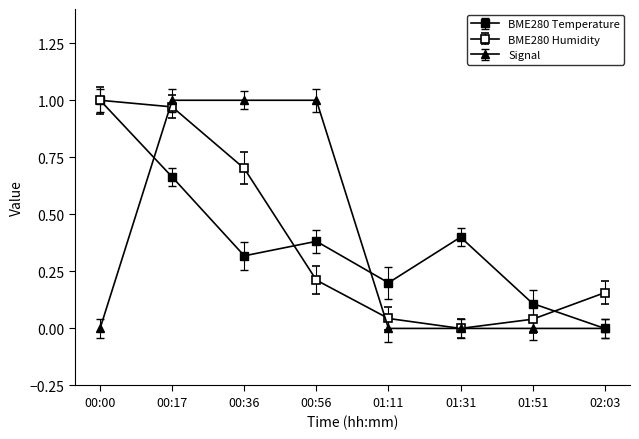

Rank the series by their average value, from lowest to highest.

Signal, BME280_temperature, BME280_humidity